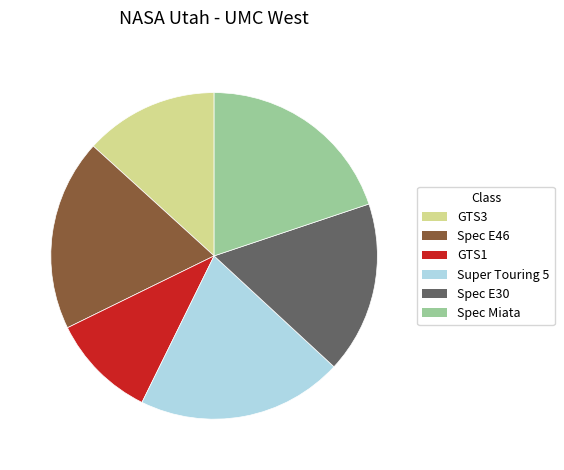

Is the sum of GTS3 and Spec E46 greater than half?

No